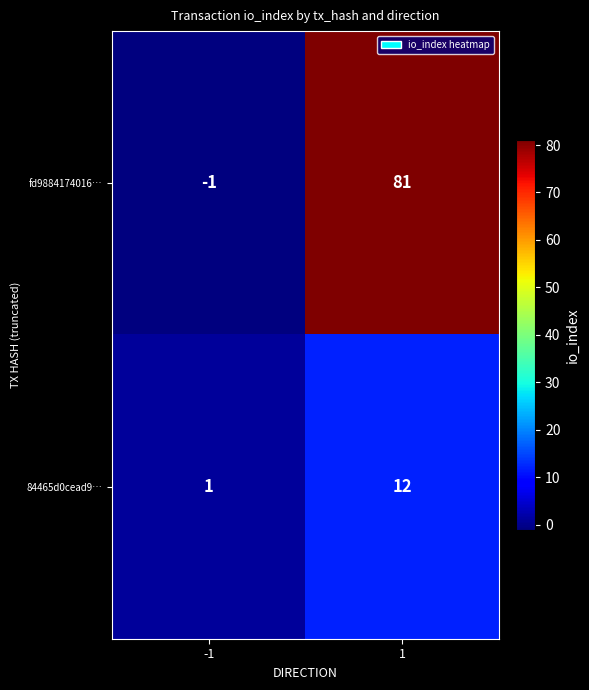

What is the average value of the fd9884174016… series?

40